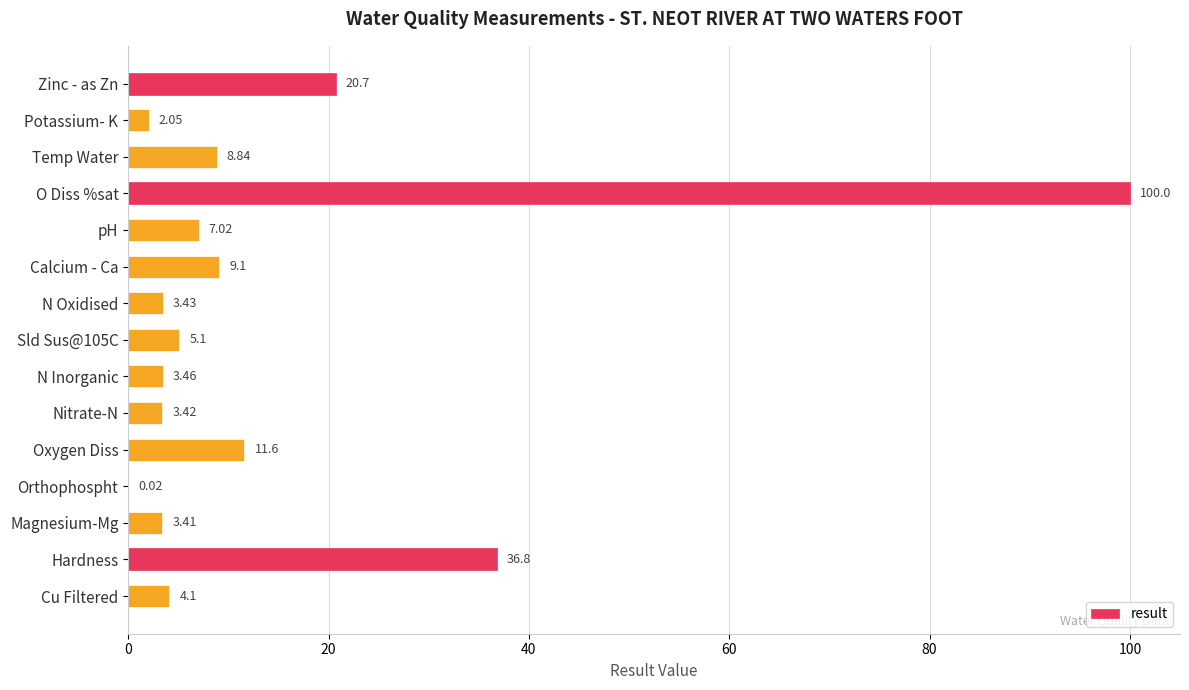

Which label corresponds to the largest value in the chart?

O Diss %sat